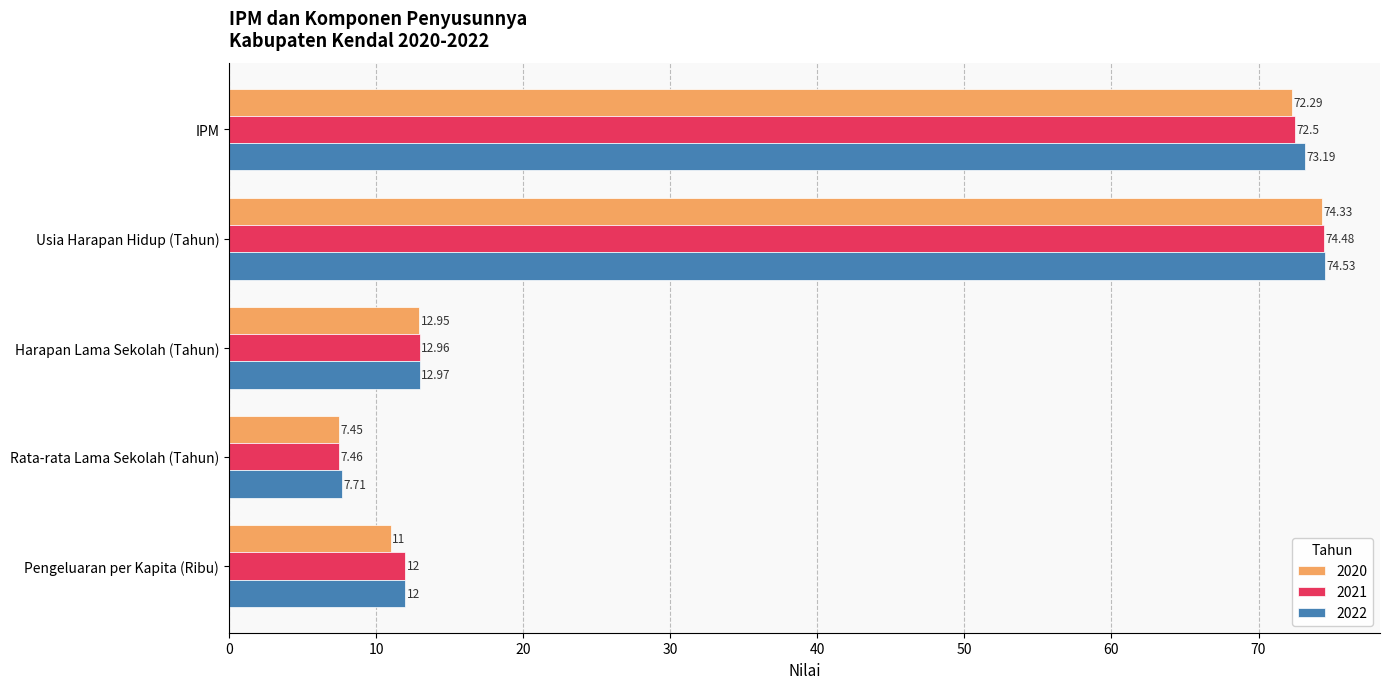

What is the difference between the maximum and minimum values in the 2022 series?

66.8